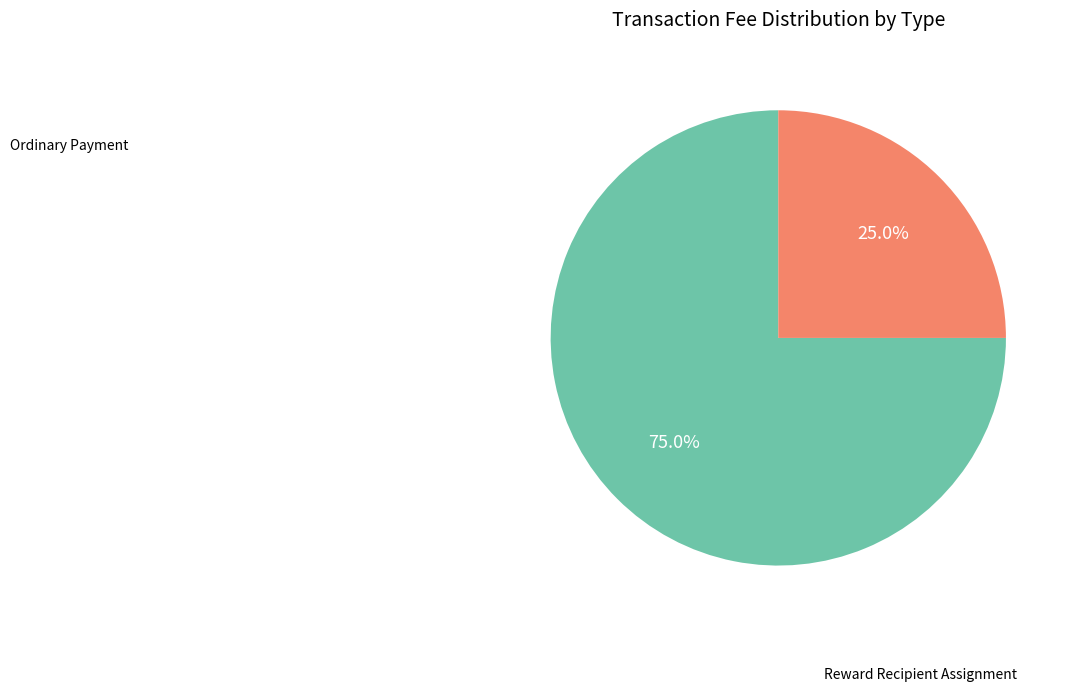

Does any single category account for the majority?

Yes